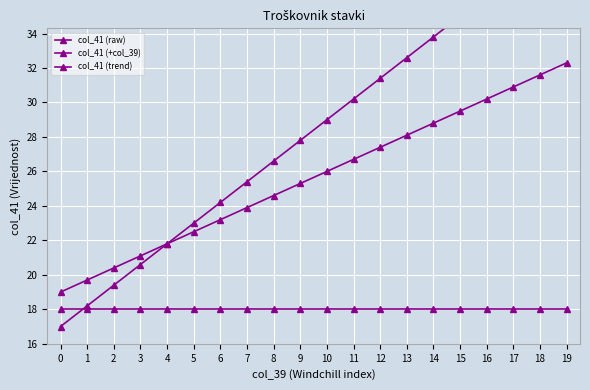

What is the smallest value displayed?

17.0